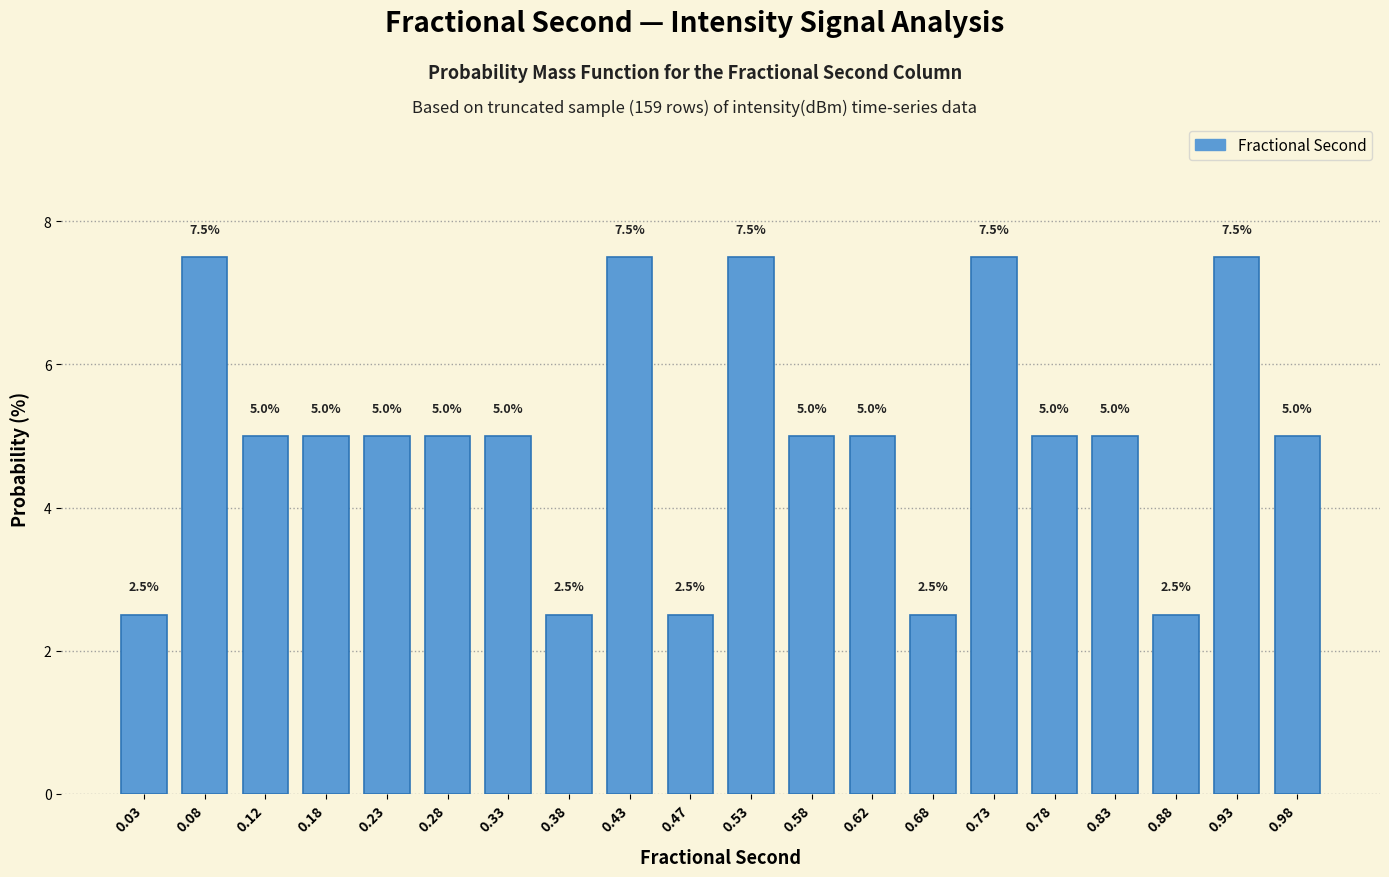

Reading right to left, list all the values displayed in this chart.

0.98=5.0	0.93=7.5	0.88=2.5	0.83=5.0	0.78=5.0	0.73=7.5	0.68=2.5	0.62=5.0	0.58=5.0	0.53=7.5	0.47=2.5	0.43=7.5	0.38=2.5	0.33=5.0	0.28=5.0	0.23=5.0	0.18=5.0	0.12=5.0	0.08=7.5	0.03=2.5